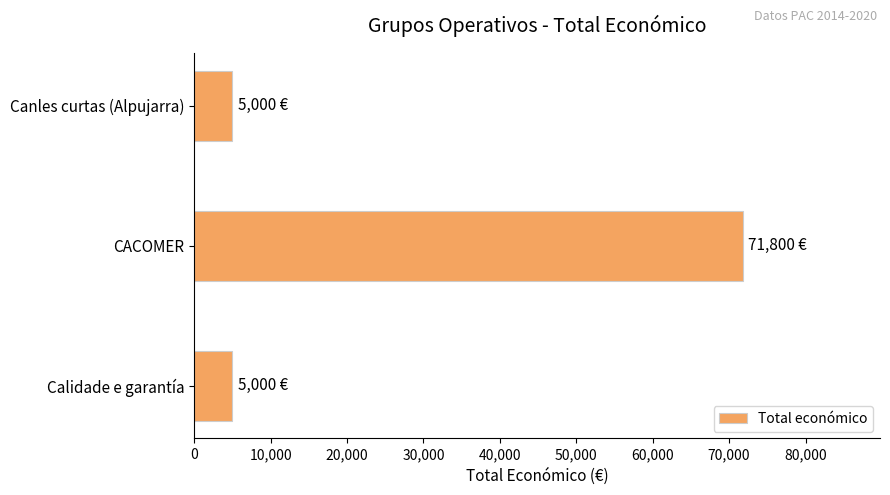

True or false: the data shows 71800 at CACOMER.

True